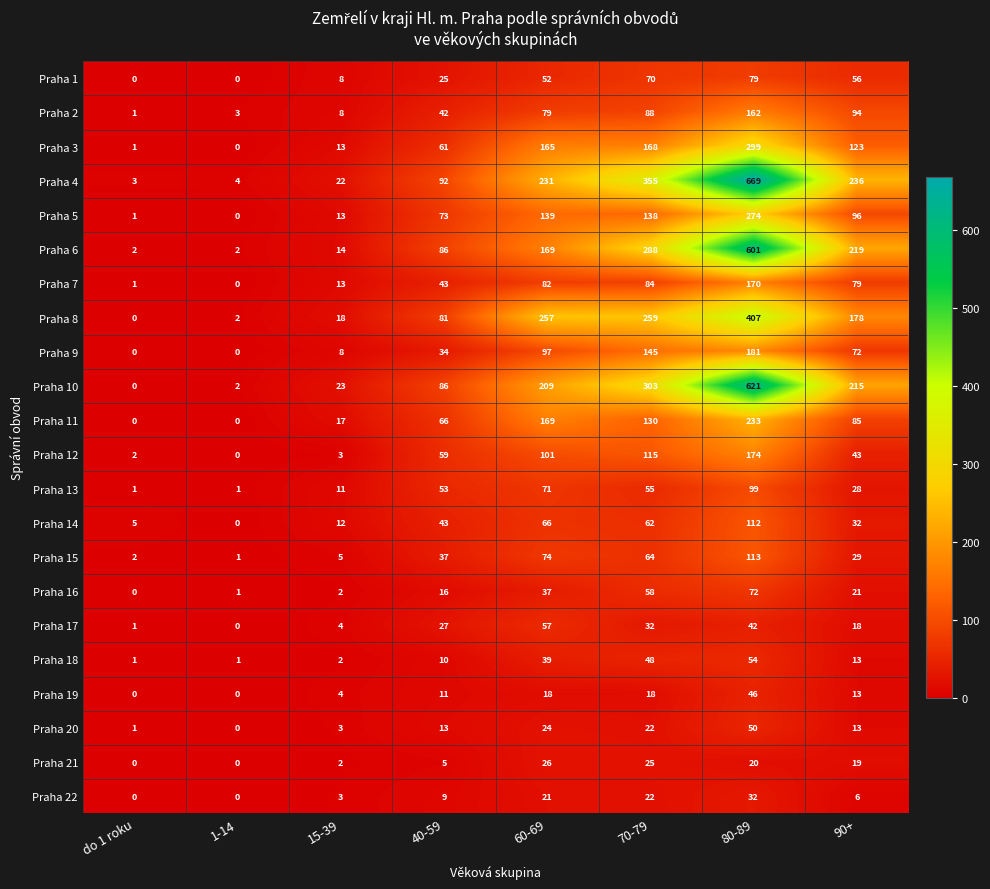

What is the highest value of the Praha 16 series?

72